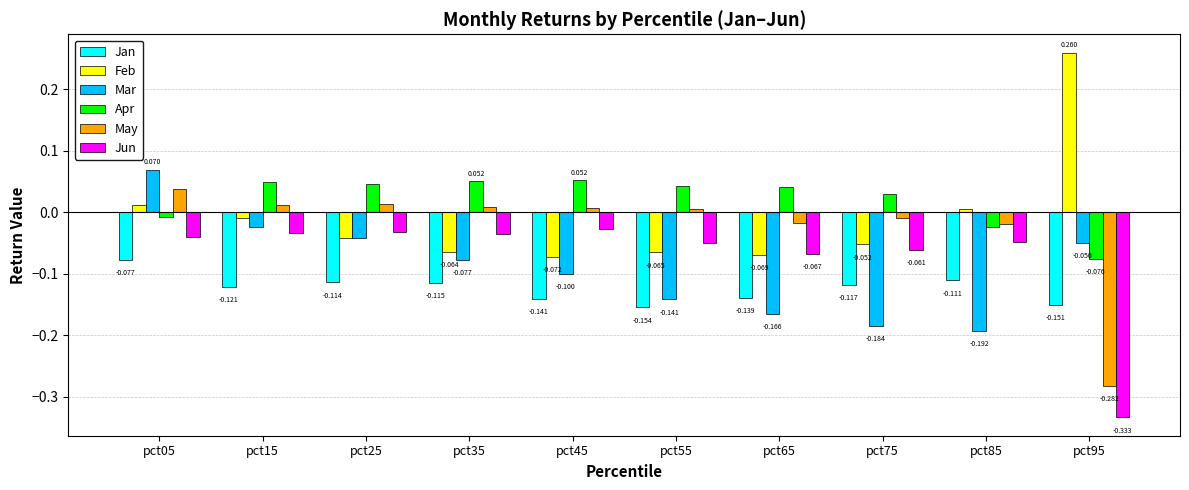

Between pct55 and pct85, which series saw the biggest shift?

Feb